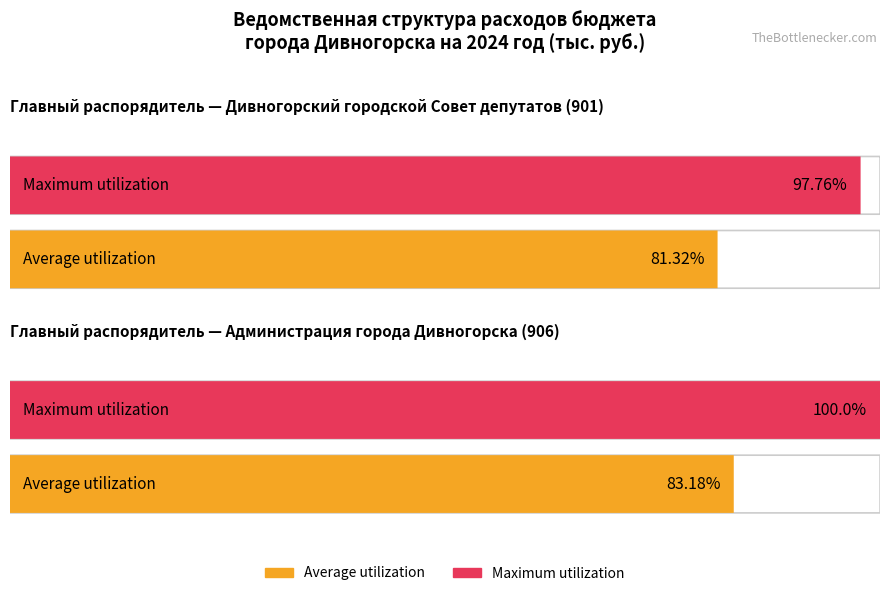

At Дивногорский городской Совет депутатов (901), list the series in order from smallest to largest.

Average utilization, Maximum utilization